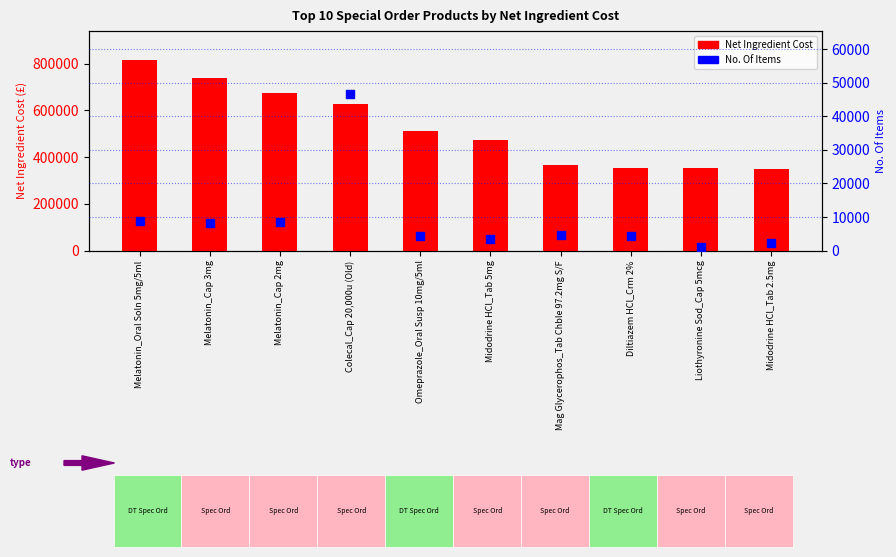

At which category is the sum across all series the highest?

Melatonin_Oral Soln 5mg/5ml